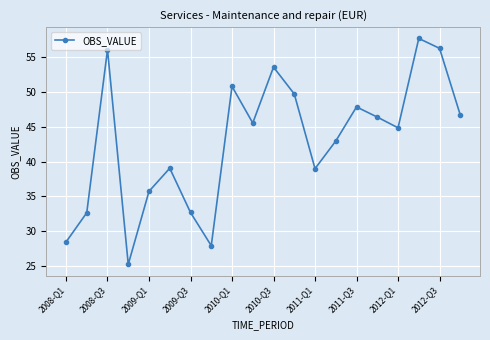

How many interior local peaks (higher than both neighbors) does the data have?

6